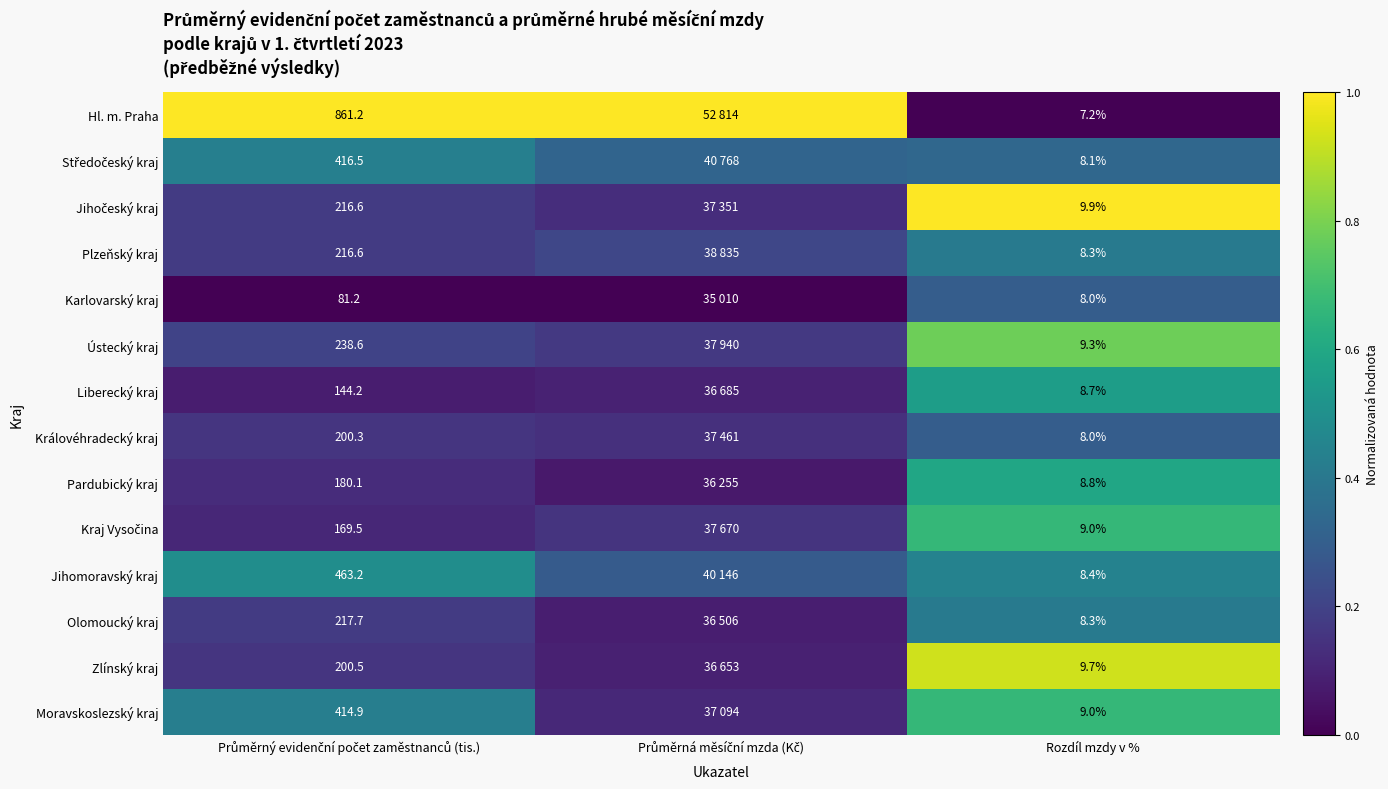

What is the difference between the highest and lowest values at Průměrný evidenční počet zaměstnanců (tis.)?

1.0